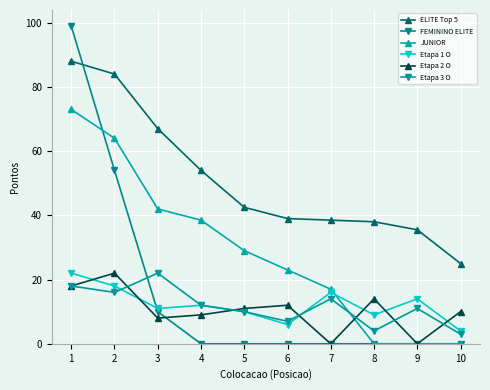

List the labels in order of JUNIOR value, largest first.

1, 2, 3, 4, 5, 6, 7, 8, 9, 10